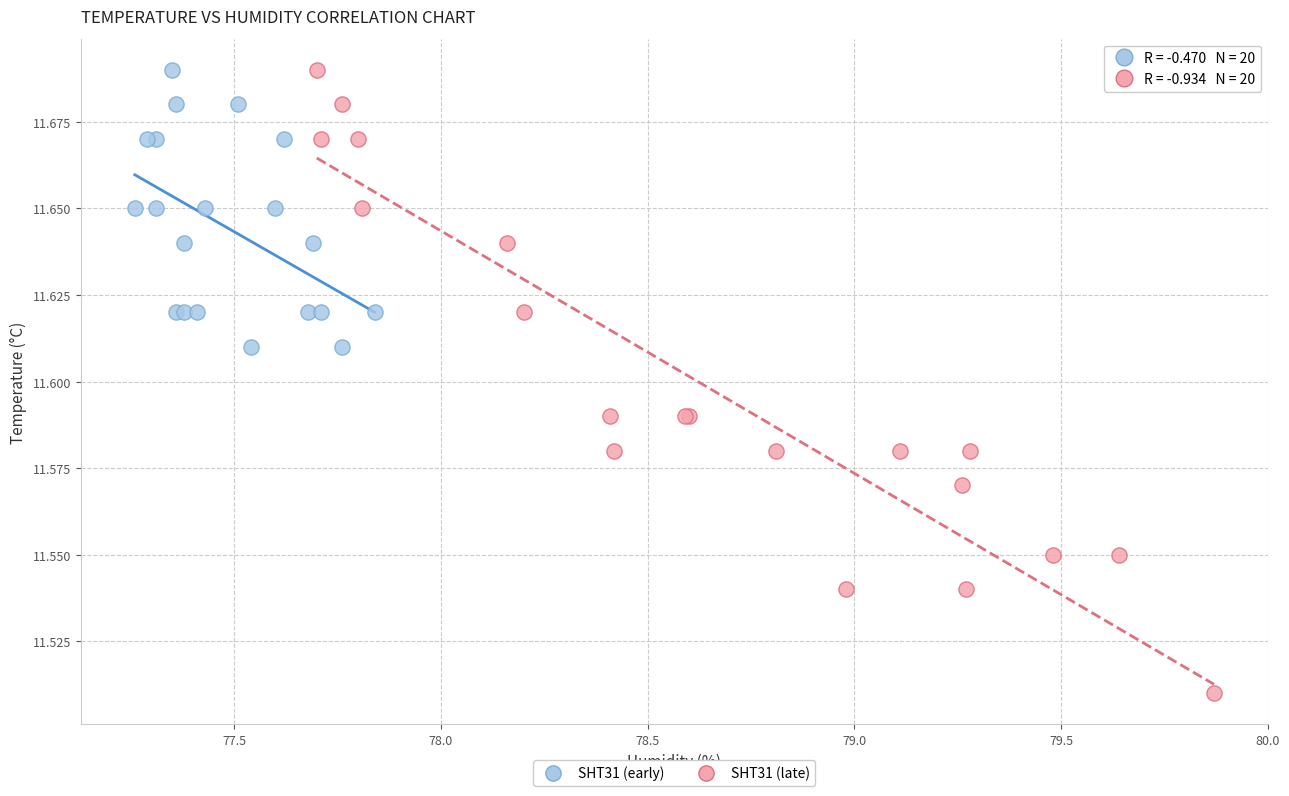

Which series has the largest Y range (max minus min)?

SHT31 (late)